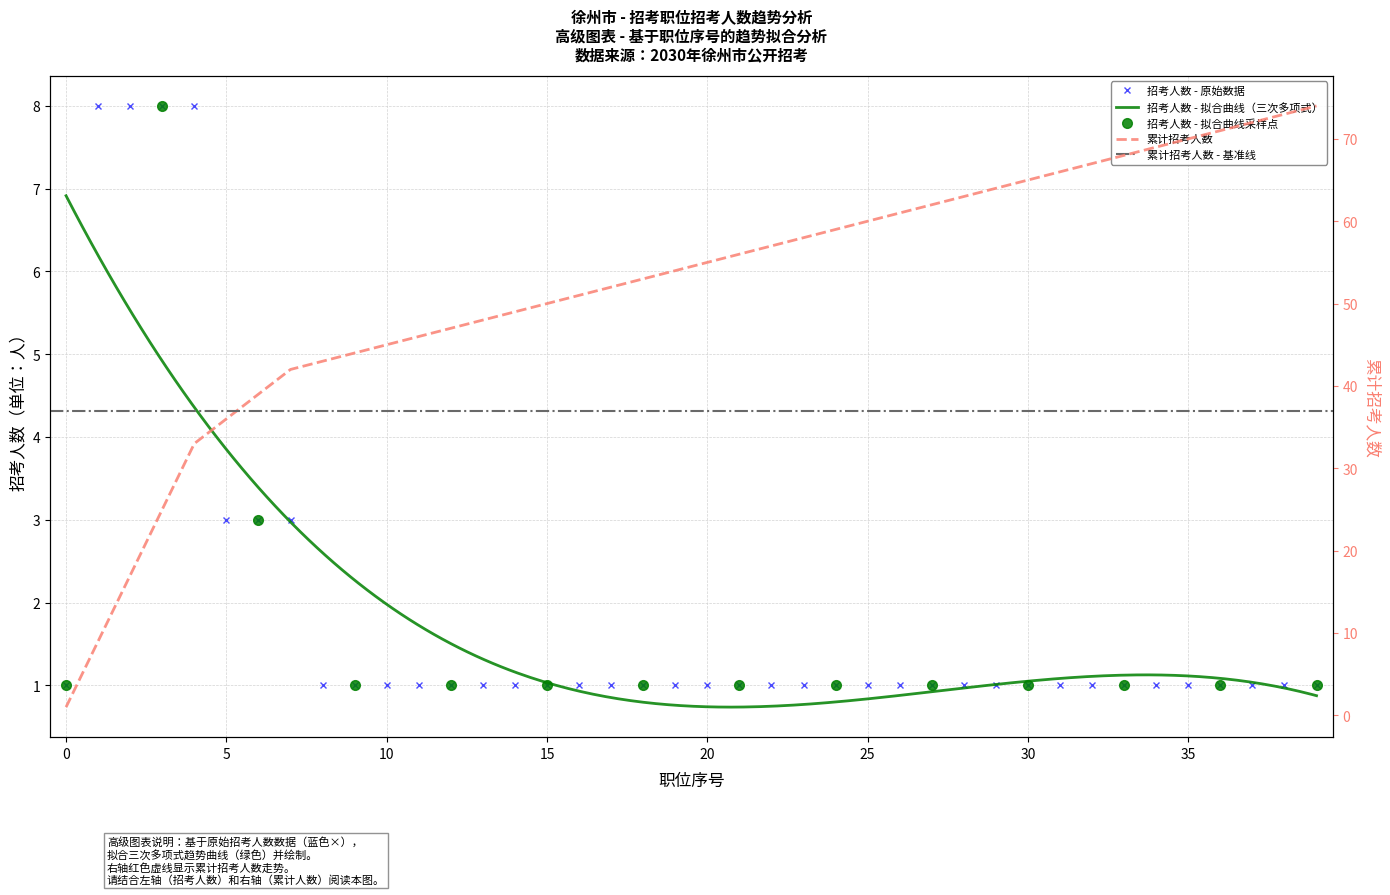

The value at 31 is 1. True or false?

False